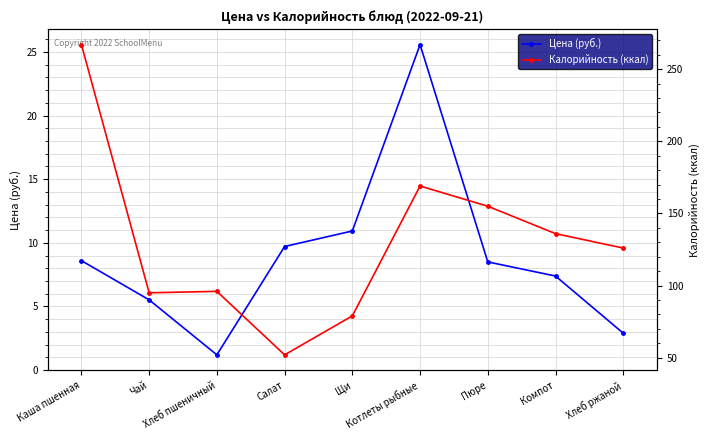

How many values in the Калорийность (ккал) series exceed 126?

4